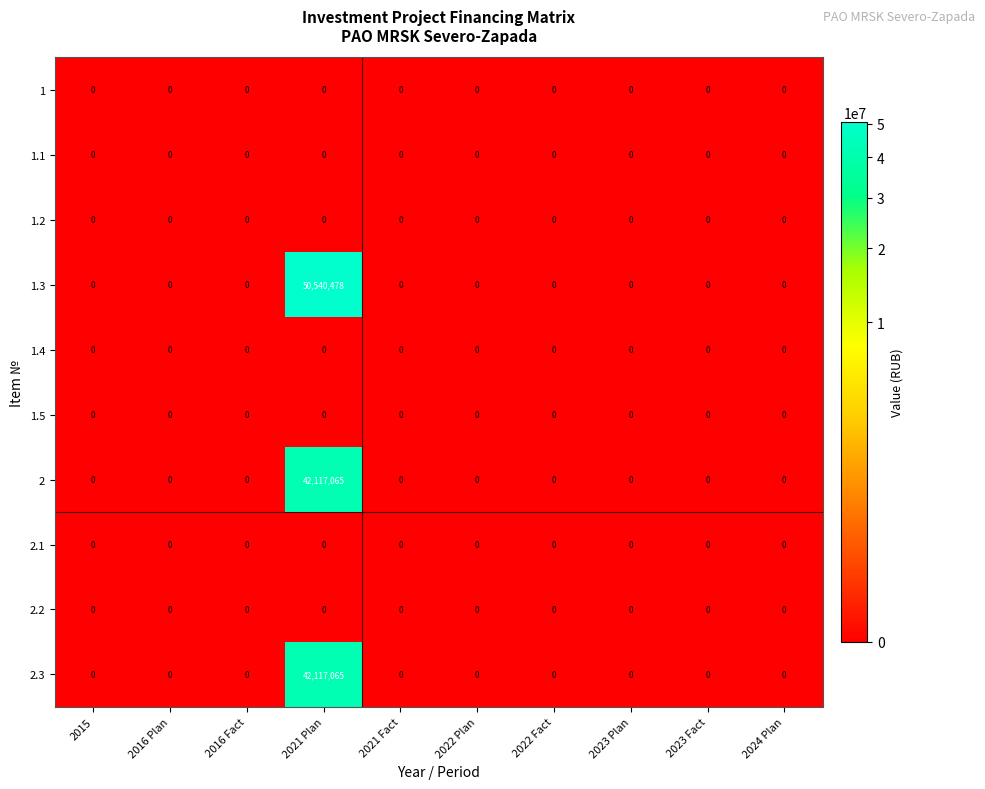

Which series has the widest spread of values?

1.3